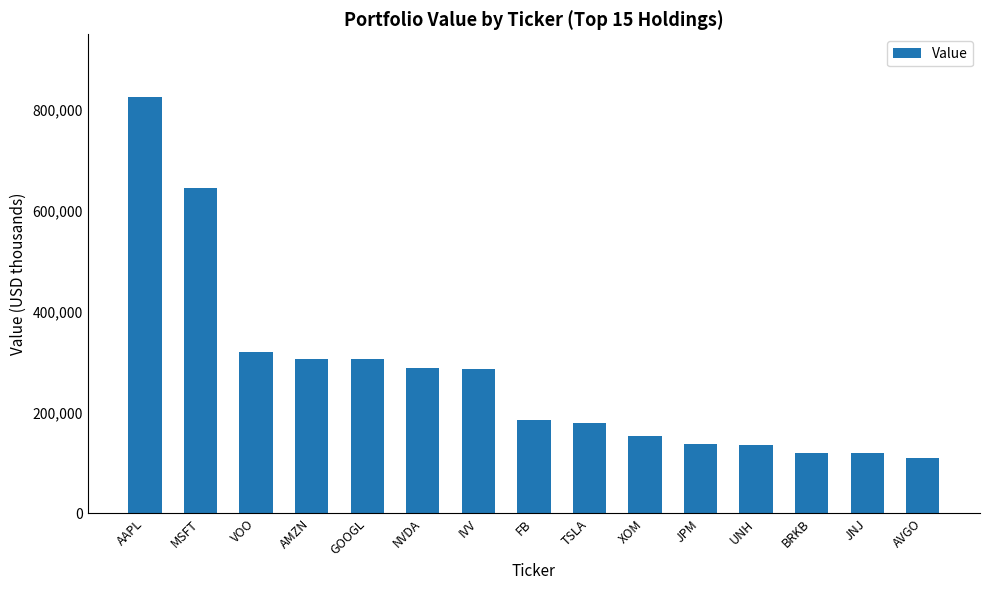

What is the difference between the values at BRKB and NVDA?

167494